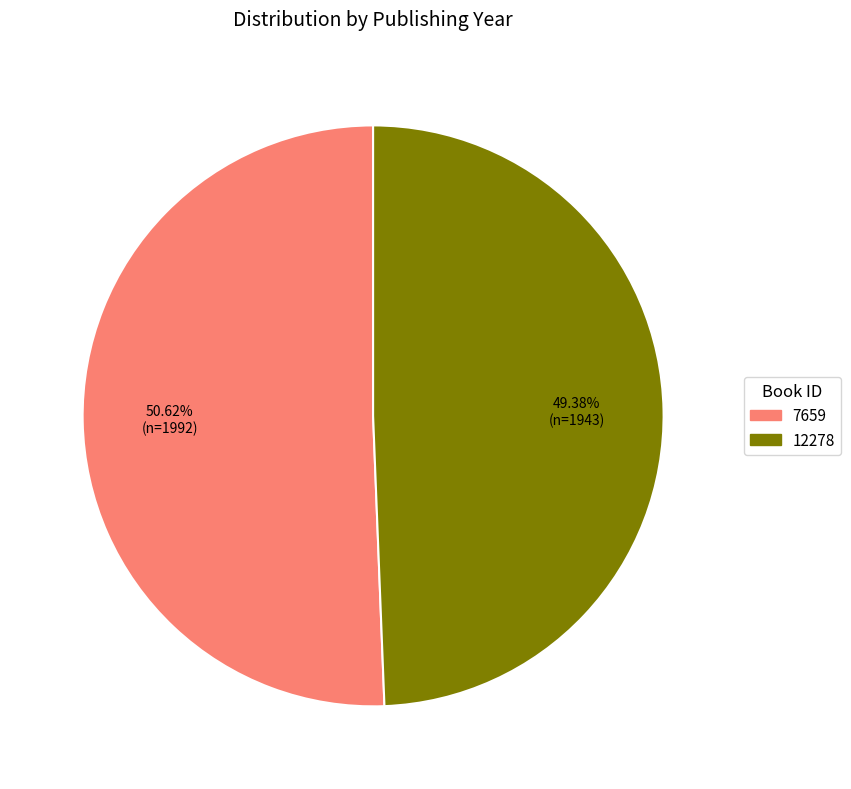

Rank the categories by value from lowest to highest.

12278, 7659